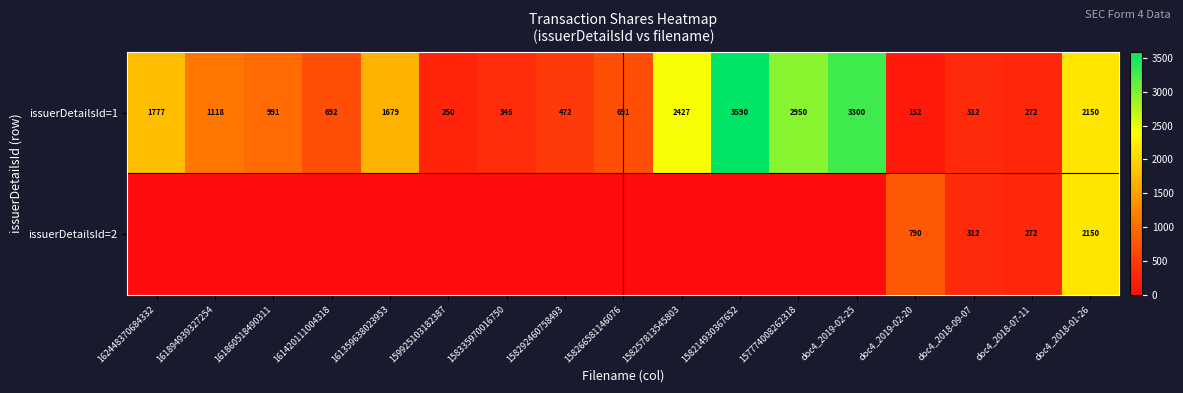

At which label does issuerDetailsId=1 reach its peak?

158214930367652